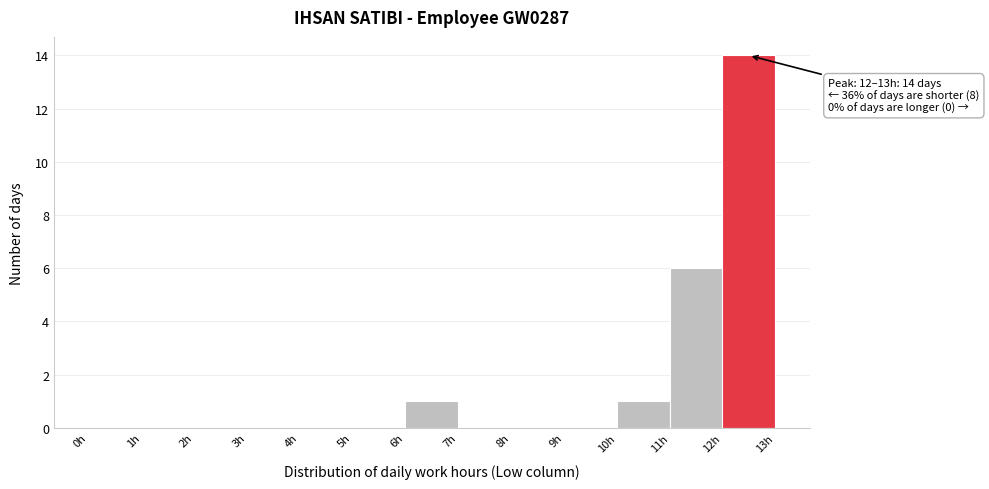

Which range on the x-axis has the tallest bar?

12 to 13